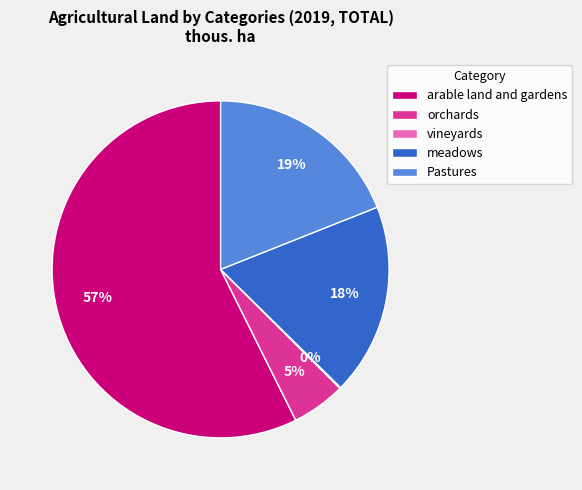

Which has a higher value, meadows or orchards?

meadows